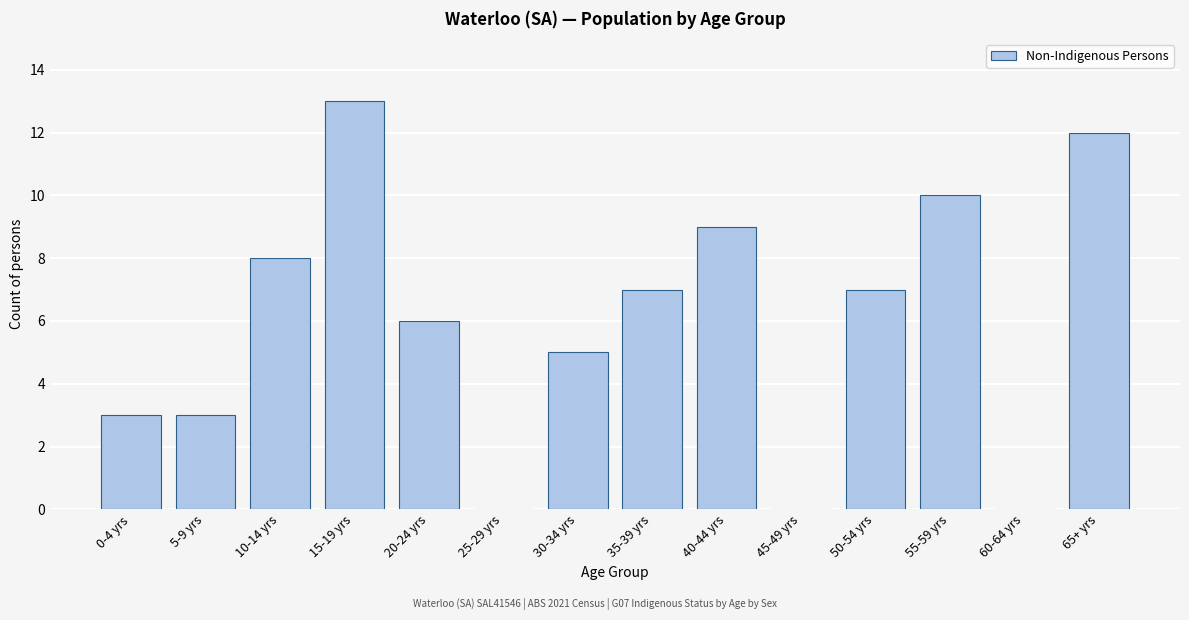

Reading right to left, transcribe all the data shown in this chart.

65+ yrs=12	60-64 yrs=0	55-59 yrs=10	50-54 yrs=7	45-49 yrs=0	40-44 yrs=9	35-39 yrs=7	30-34 yrs=5	25-29 yrs=0	20-24 yrs=6	15-19 yrs=13	10-14 yrs=8	5-9 yrs=3	0-4 yrs=3